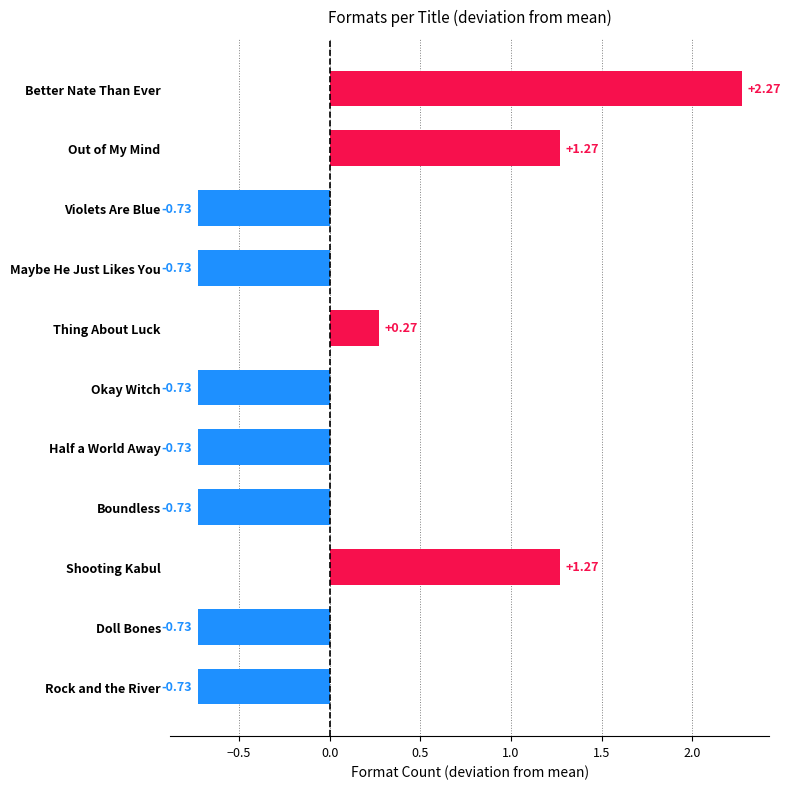

At which category does the chart reach its peak across all series?

Better Nate Than Ever